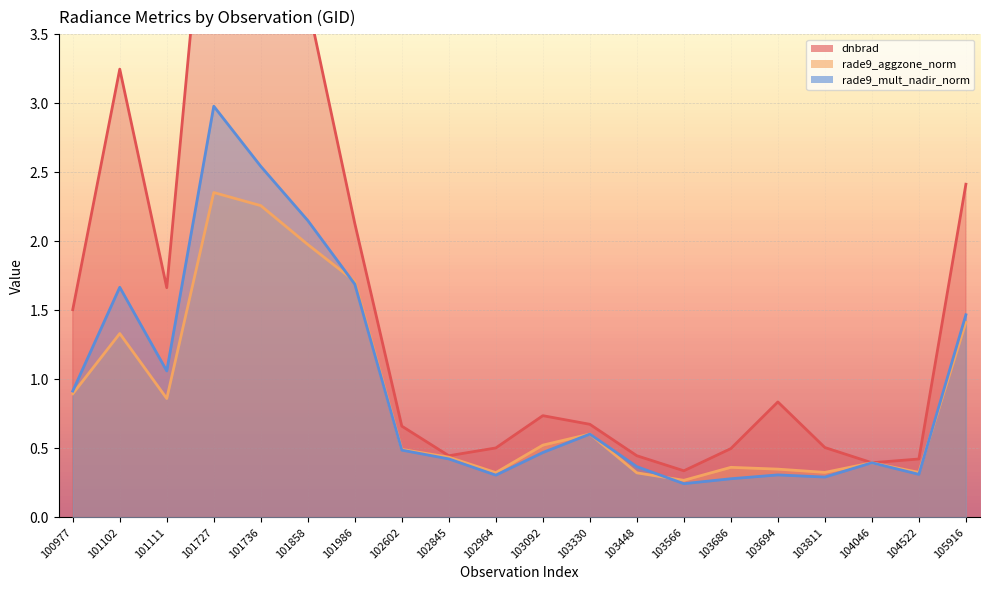

Reading left to right, list all the values displayed in this chart.

dnbrad: 100977=1.5	101102=3.2	101111=1.7	101727=5.3	101736=6.9	101858=3.7	101986=2.1	102602=0.7	102845=0.4	102964=0.5	103092=0.7	103330=0.7	103448=0.4	103566=0.3	103686=0.5	103694=0.8	103811=0.5	104046=0.4	104522=0.4	105916=2.4
rade9_aggzone_norm: 100977=0.9	101102=1.3	101111=0.9	101727=2.4	101736=2.3	101858=2.0	101986=1.7	102602=0.5	102845=0.4	102964=0.3	103092=0.5	103330=0.6	103448=0.3	103566=0.3	103686=0.4	103694=0.3	103811=0.3	104046=0.4	104522=0.3	105916=1.4
rade9_mult_nadir_norm: 100977=0.9	101102=1.7	101111=1.1	101727=3.0	101736=2.5	101858=2.2	101986=1.7	102602=0.5	102845=0.4	102964=0.3	103092=0.5	103330=0.6	103448=0.4	103566=0.2	103686=0.3	103694=0.3	103811=0.3	104046=0.4	104522=0.3	105916=1.5